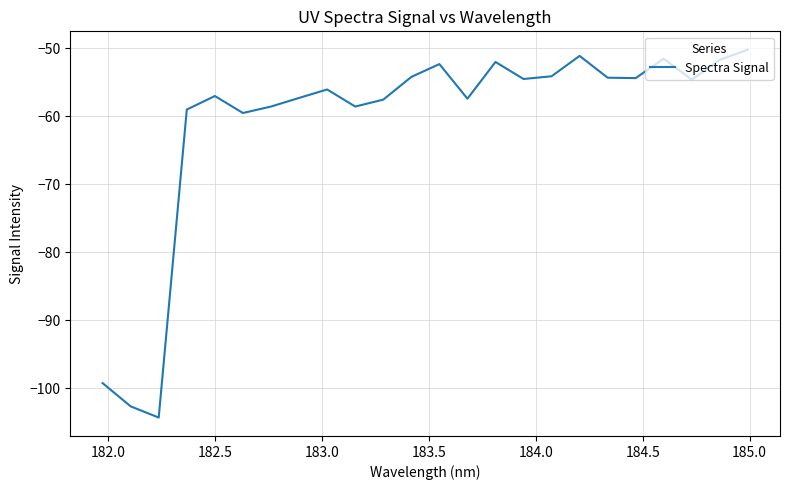

What is the maximum value shown in the chart?

-50.2